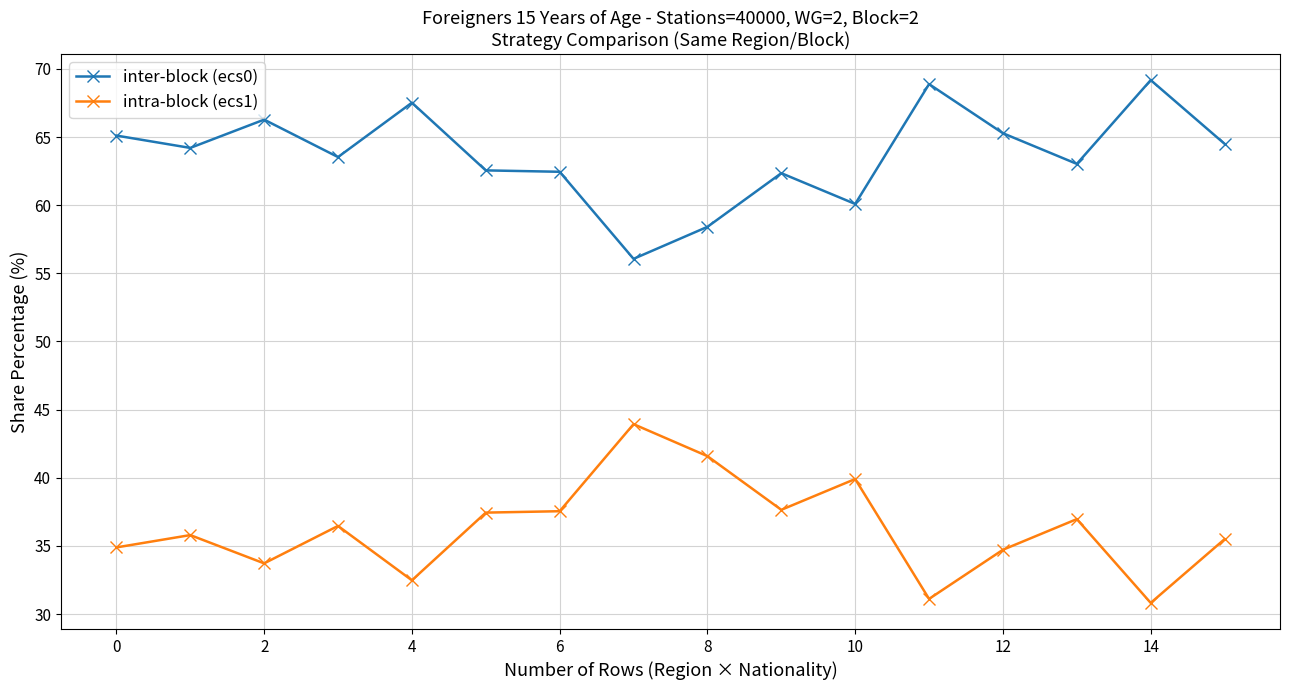

Does the chart display data point markers on the line(s)?

Yes